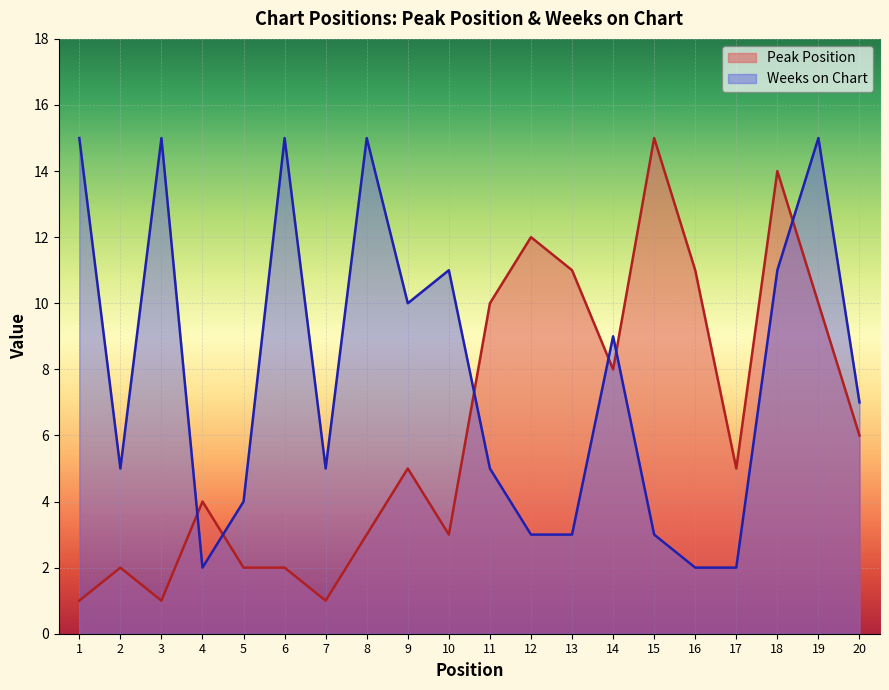

What are all the series names shown in the legend?

Peak Position, Weeks on Chart